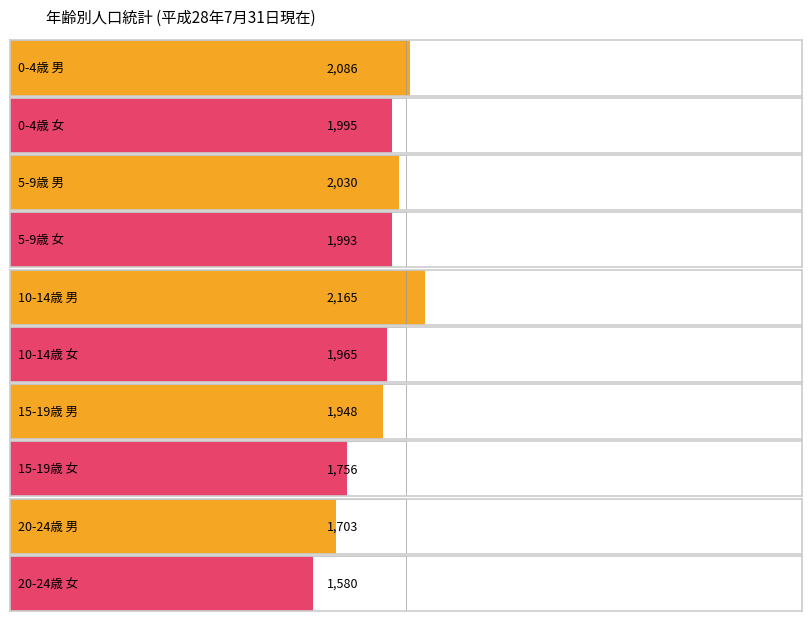

What is the smallest value displayed?

1580